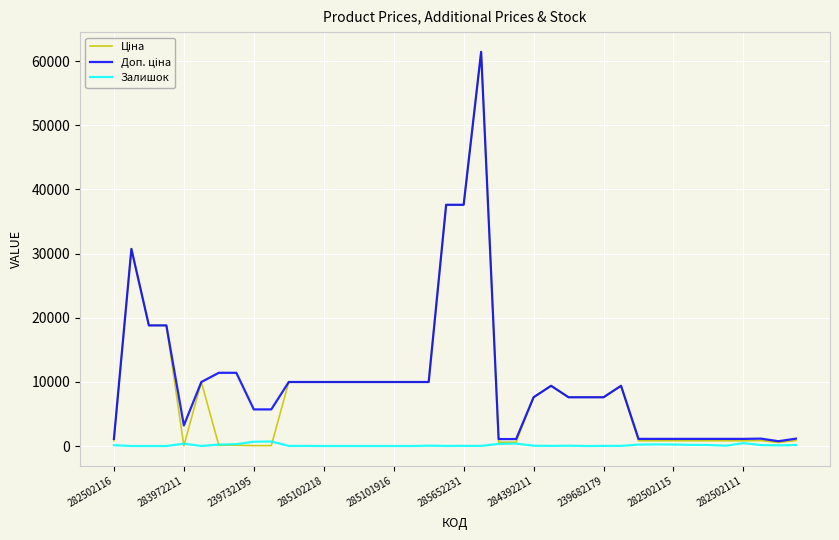

What is the difference between the second highest and second lowest values in the Доп. ціна series?

36512.0